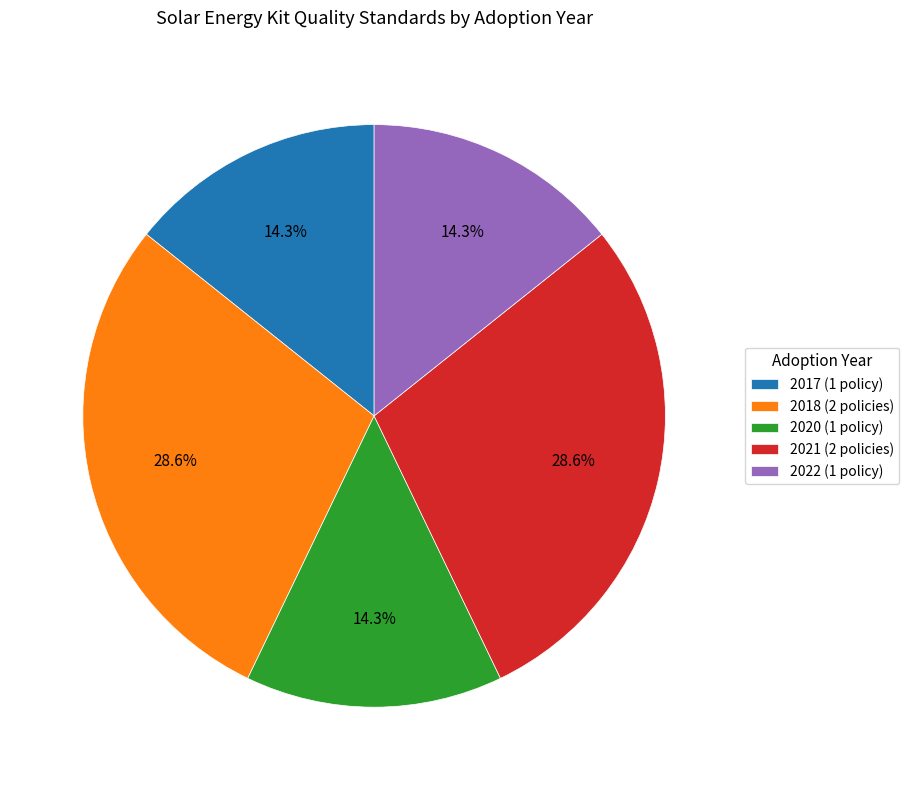

What is the ratio of the value at 2020 (1 policy) to the value at 2018 (2 policies)?

0.5